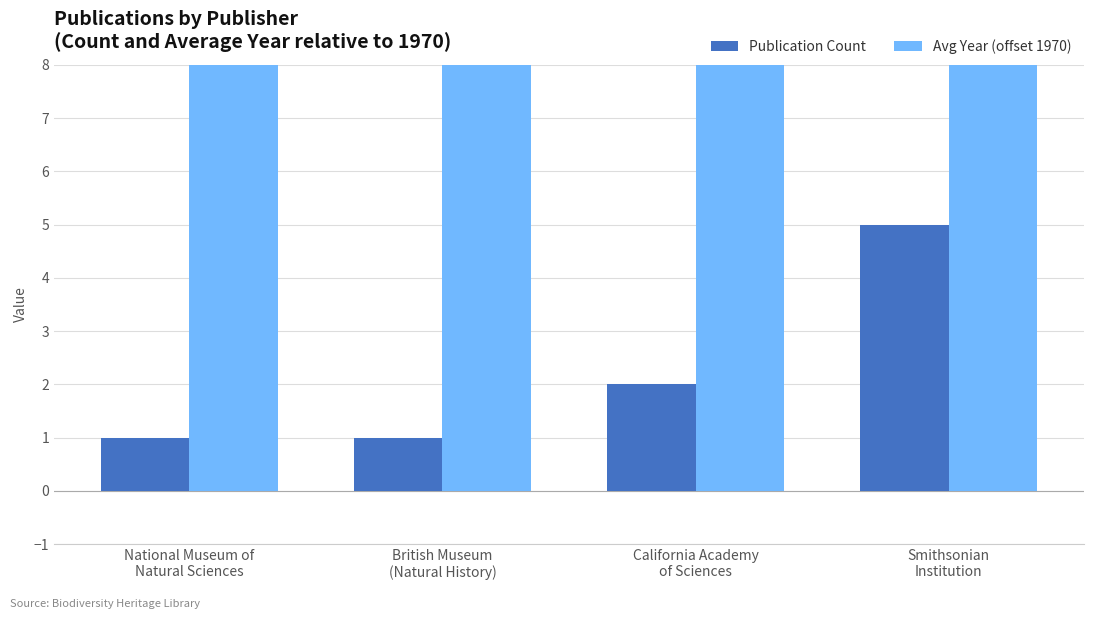

Count the number of categories in the chart.

4